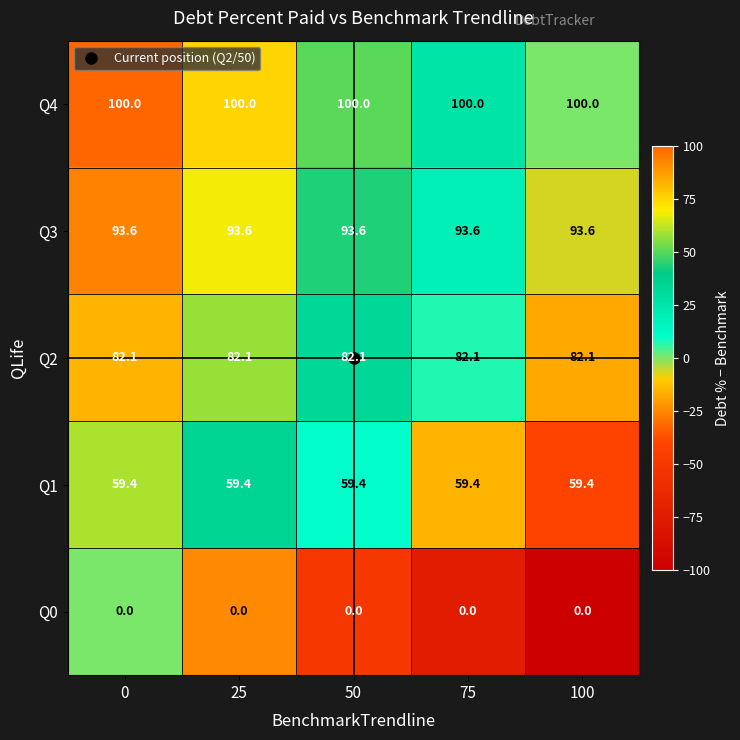

Is the value of Q3 at 50 greater than the value of Q4 at 100?

No